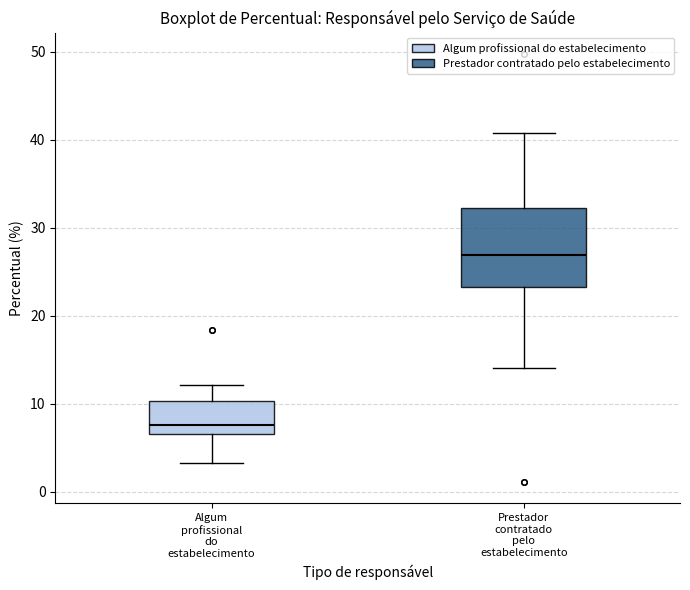

Where does the lower whisker of the box for Prestador contratado pelo estabelecimento end on the y-axis? The values are not printed on the chart, so give them approximately, as read against the axis.

14